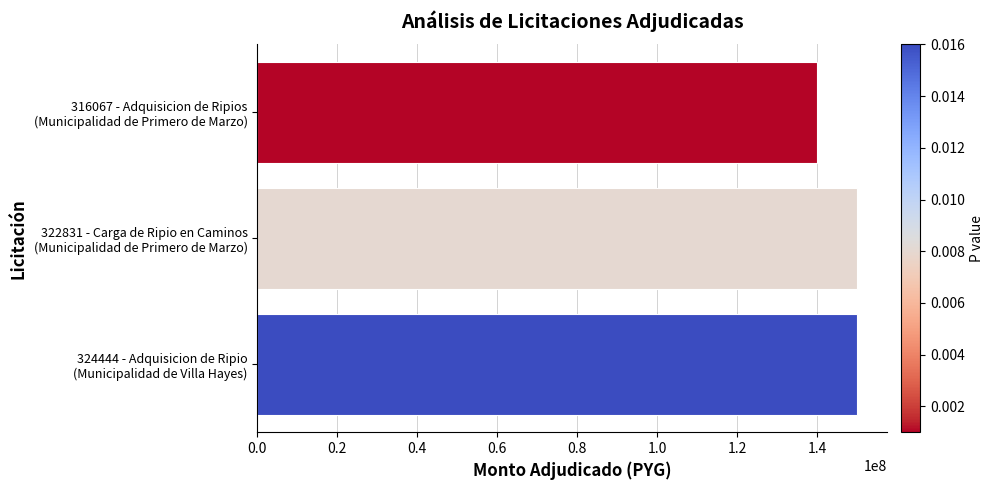

What is the greatest value displayed?

150000000